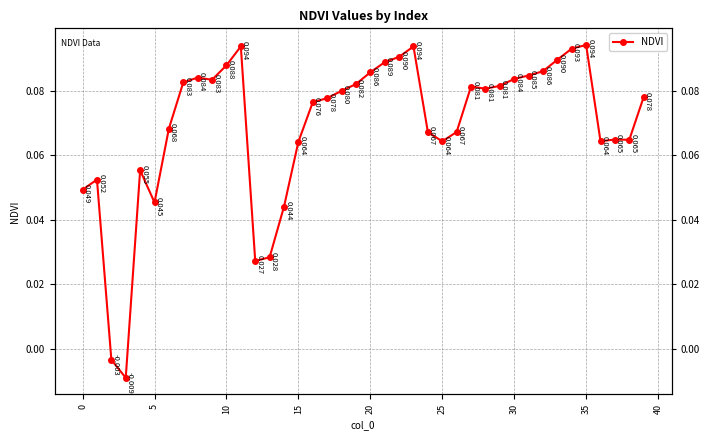

What is the sum of the values at 20 and 37?

0.2